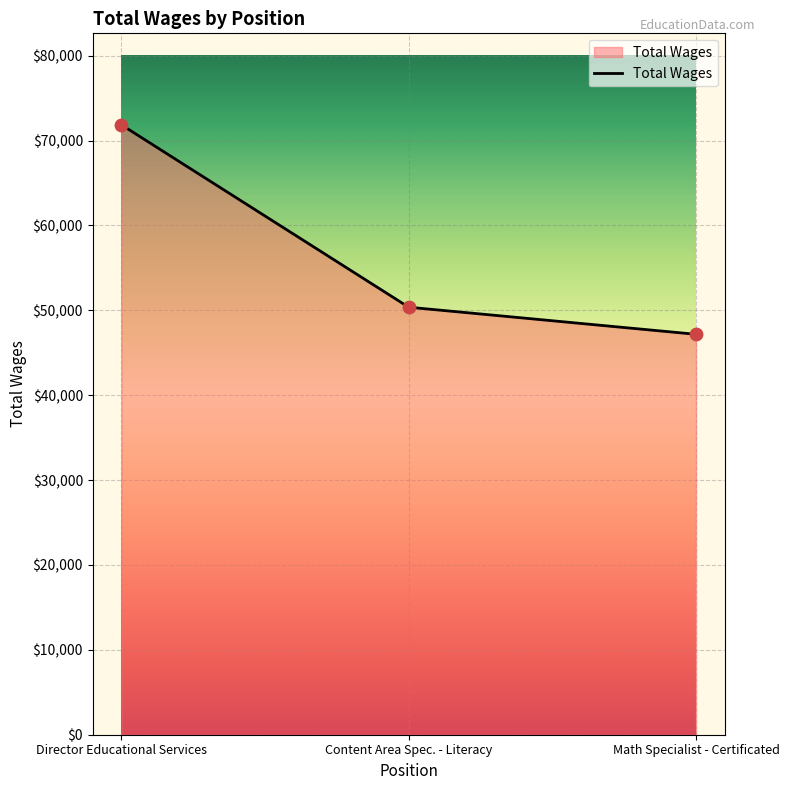

Approximately how many times larger is the value at Math Specialist - Certificated compared to Director Educational Services?

0.7